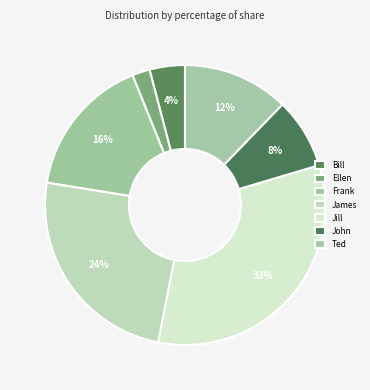

To the nearest percent, what is the difference between the largest and smallest slice percentages?

31%